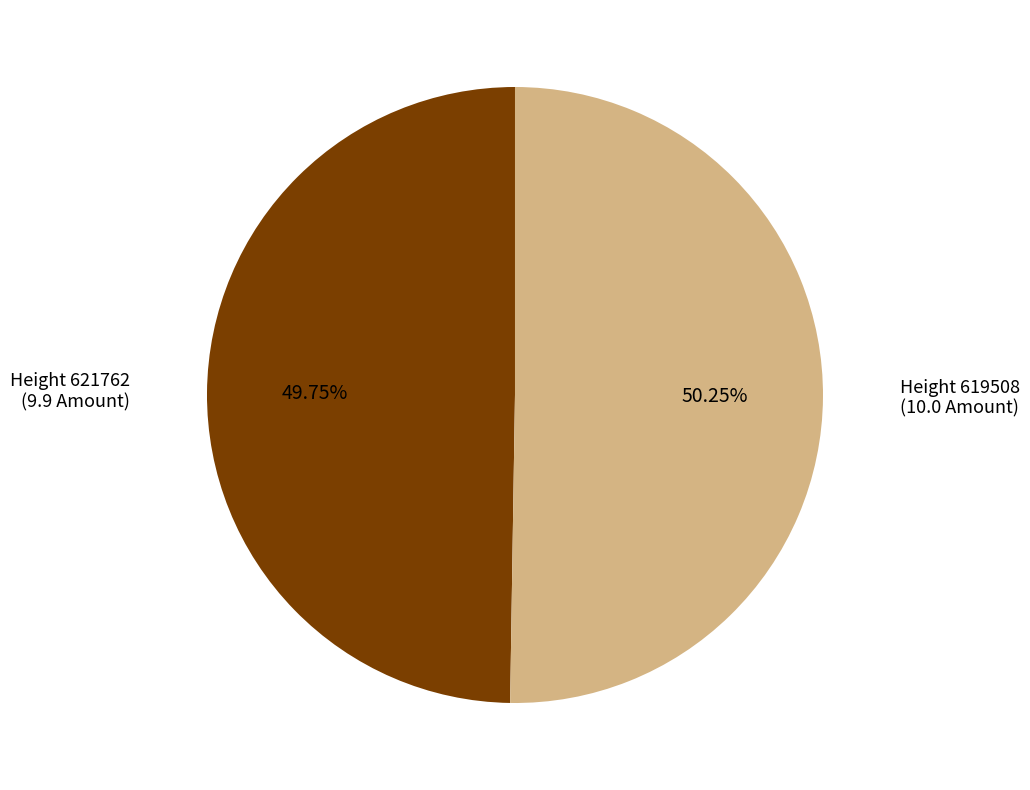

Is the sum of Height 621762 and Height 619508 greater than half?

Yes